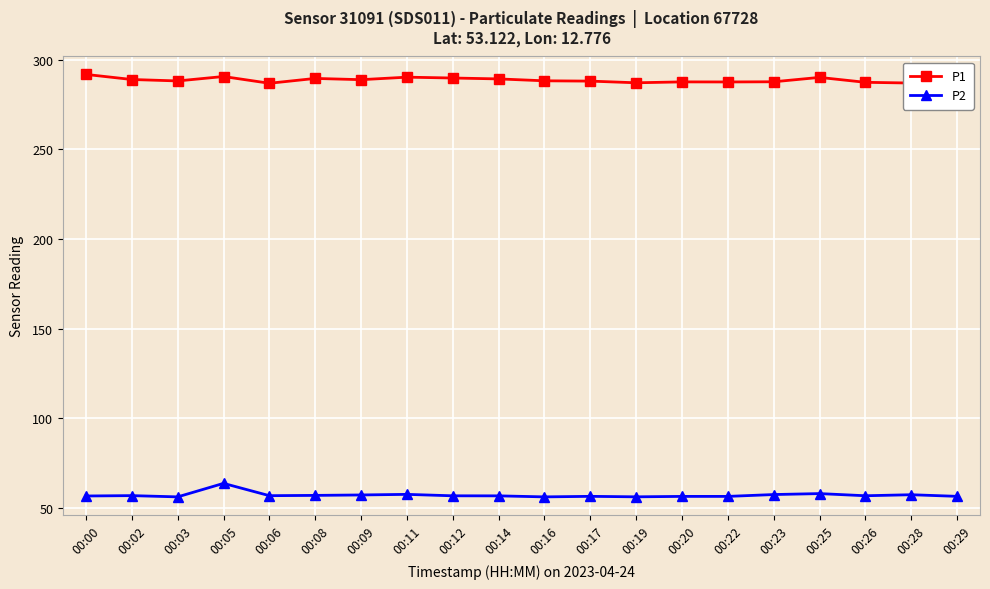

Reading left to right, list all the values displayed in this chart.

P1: 00:00=291.8	00:02=289.0	00:03=288.2	00:05=290.7	00:06=286.9	00:08=289.6	00:09=288.9	00:11=290.3	00:12=289.8	00:14=289.3	00:16=288.3	00:17=288.1	00:19=287.2	00:20=287.7	00:22=287.6	00:23=287.7	00:25=290.2	00:26=287.4	00:28=287.0	00:29=285.1
P2: 00:00=56.8	00:02=57.0	00:03=56.3	00:05=63.8	00:06=57.0	00:08=57.1	00:09=57.4	00:11=57.7	00:12=56.9	00:14=56.9	00:16=56.3	00:17=56.6	00:19=56.3	00:20=56.6	00:22=56.6	00:23=57.6	00:25=58.1	00:26=56.9	00:28=57.5	00:29=56.6